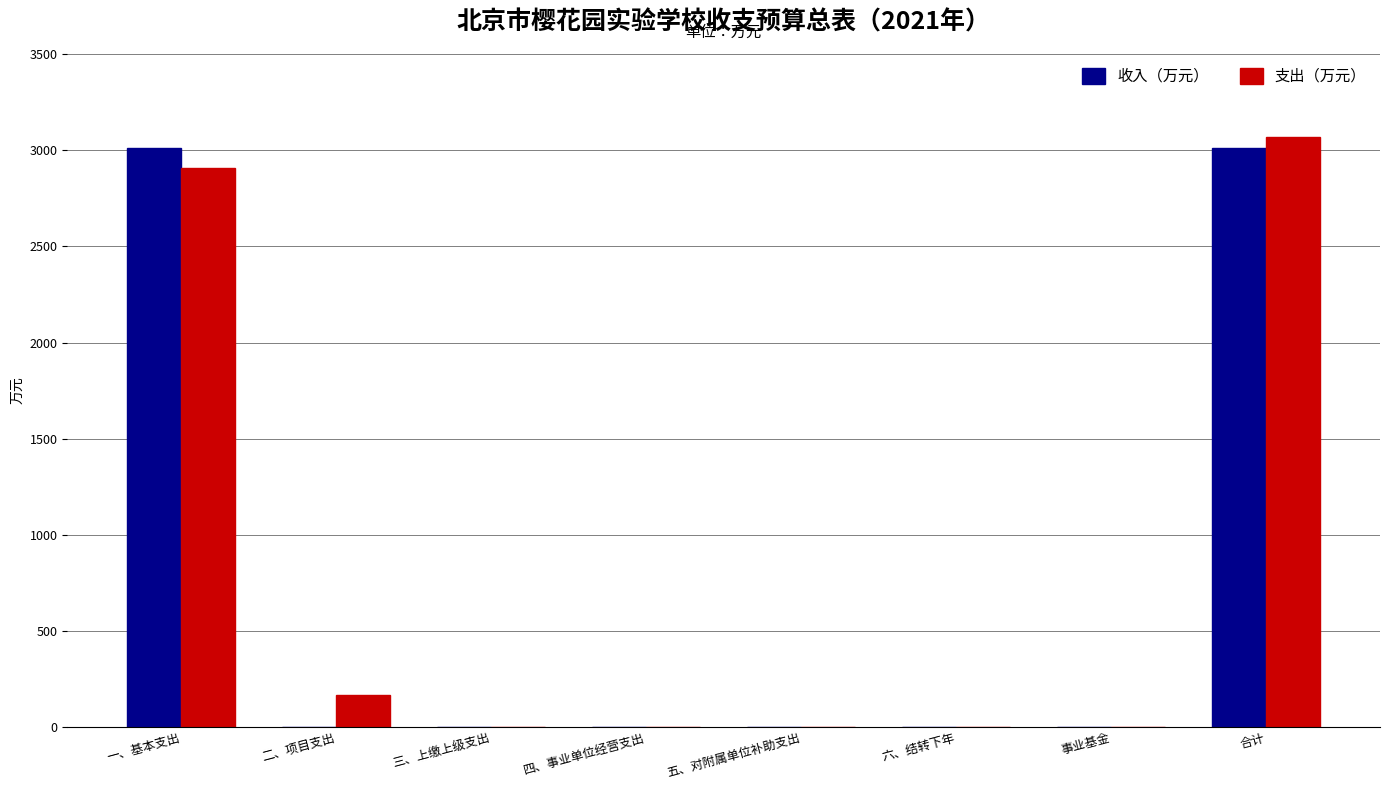

What is the sum of all 支出（万元） values?

6141.2